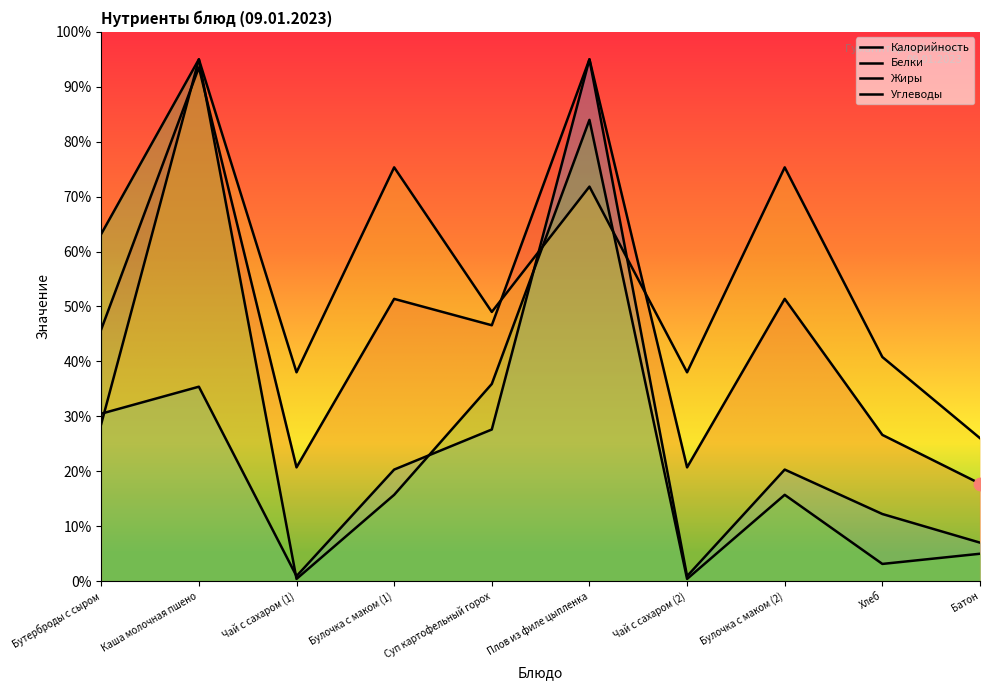

Which series has the largest total across all categories?

Углеводы